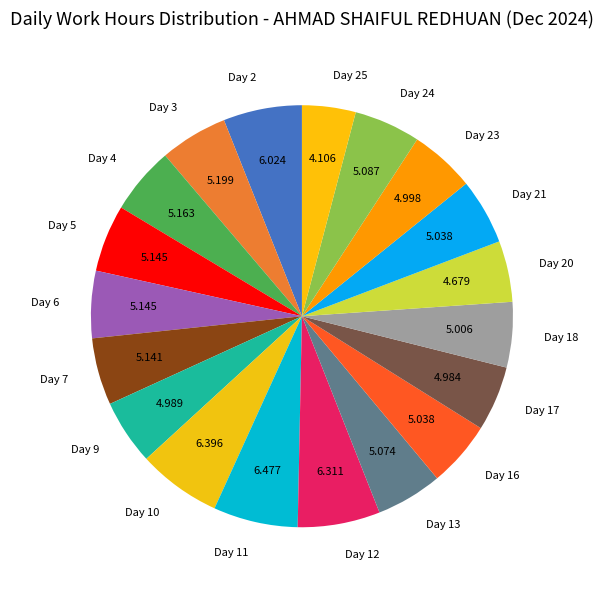

What is the ratio of the value at Day 20 to the value at Day 10?

0.7